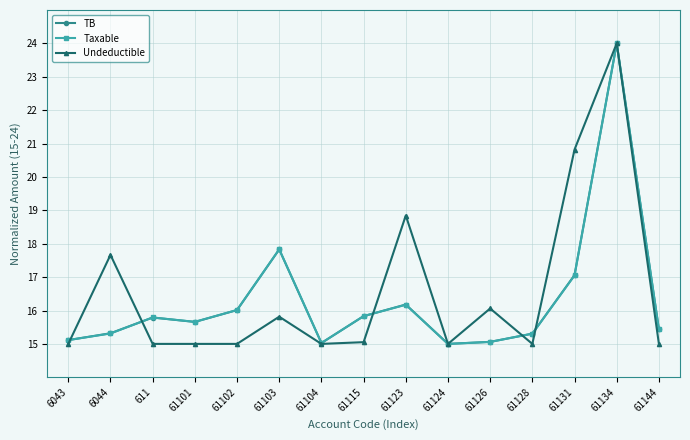

What is the greatest value displayed?

24.0